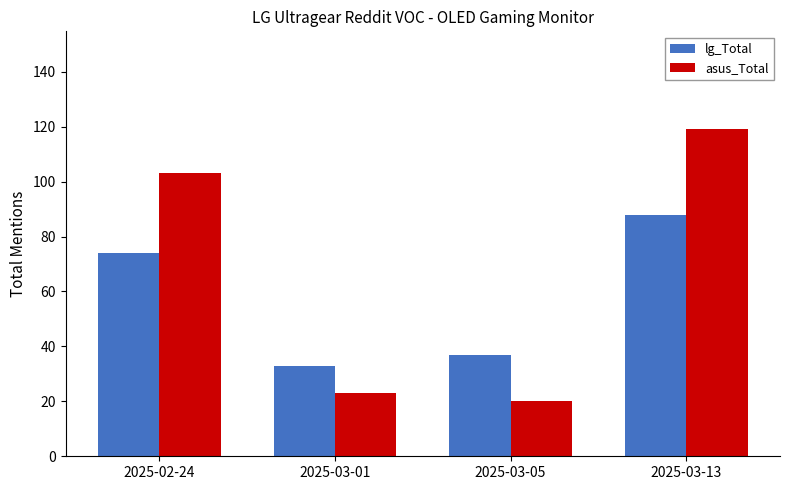

What value does the asus_Total series have at 2025-03-01, to the nearest 10?

20